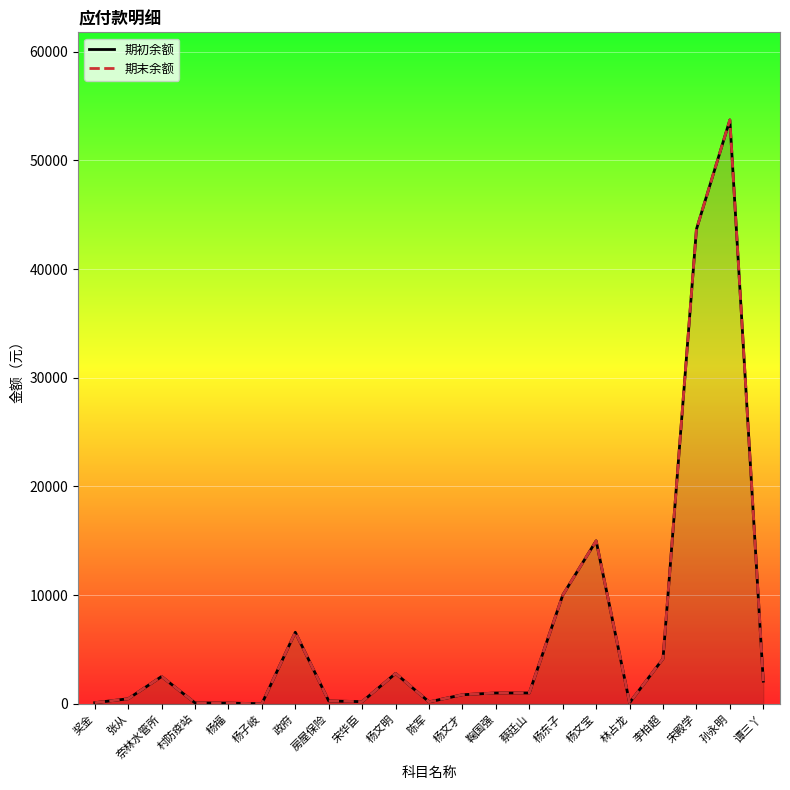

Reading right to left, transcribe all the data shown in this chart.

期初余额: 2087.5	53720.0	43660.0	4149.0	99.0	15000.0	10000.0	1000.0	998.0	836.0	180.0	2795.2	200.0	265.0	6585.1	10.5	69.3	86.8	2513.0	466.0	103.8
期末余额: 2087.5	53720.0	43660.0	4149.0	99.0	15000.0	10000.0	1000.0	998.0	836.0	180.0	2795.2	200.0	265.0	6585.1	10.5	69.3	86.8	2513.0	466.0	103.8